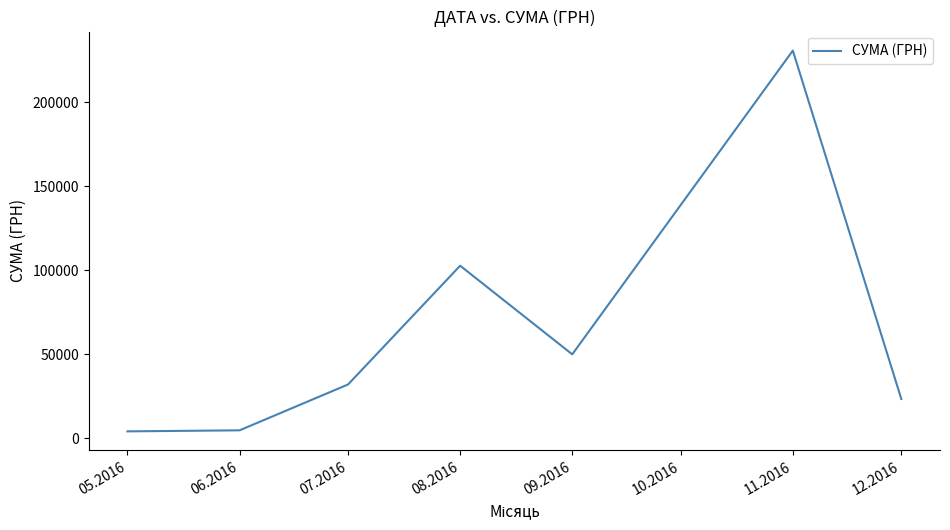

Which category has the highest value across all series?

11.2016